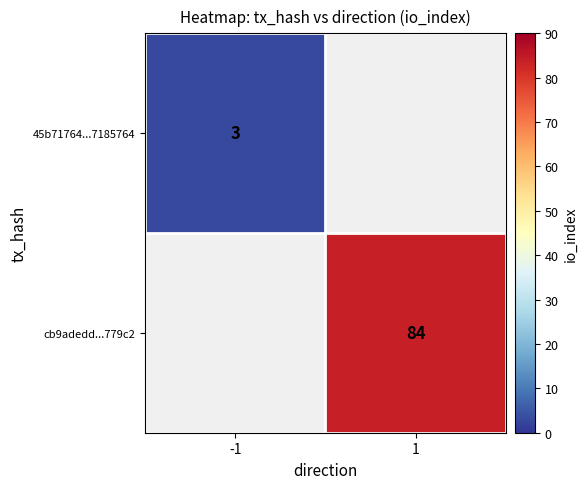

How many data points does each series have?

2